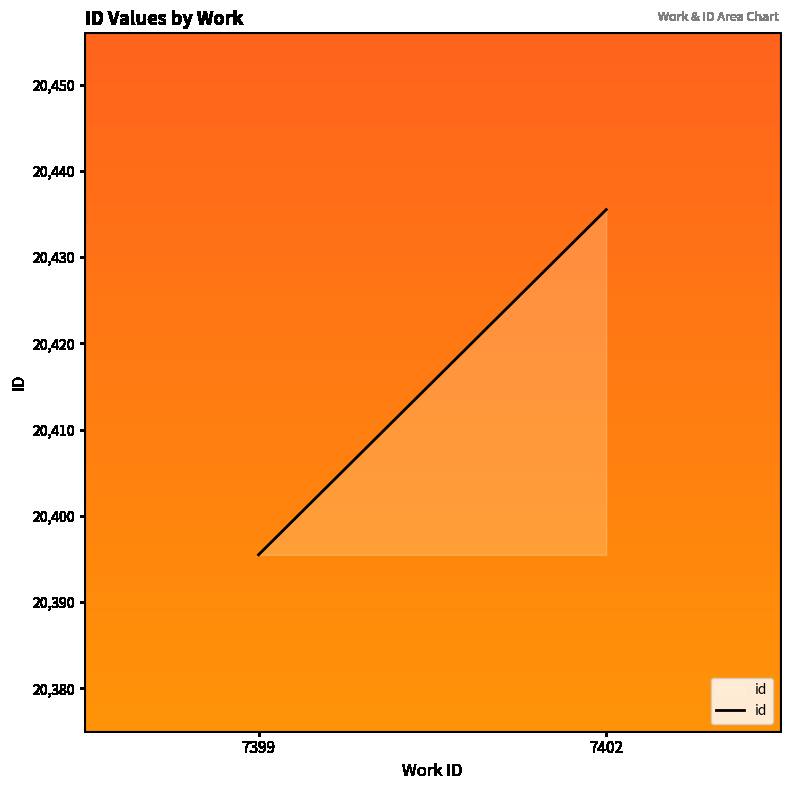

What is the sum of the values at 7399 and 7402?

40831.0